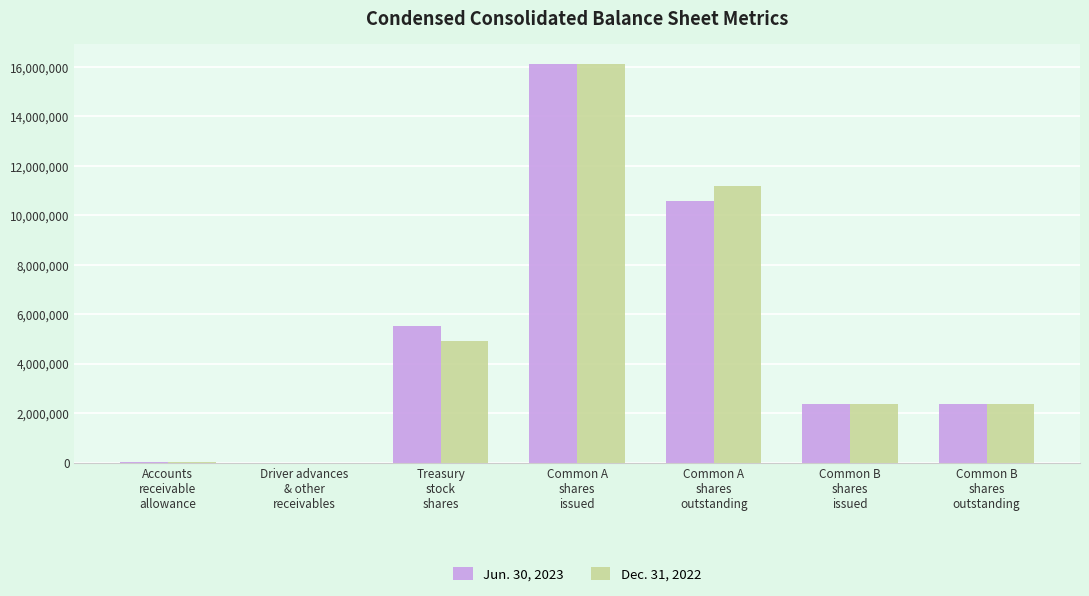

The value of Dec. 31, 2022 at Driver advances
& other
receivables is 585. True or false?

True